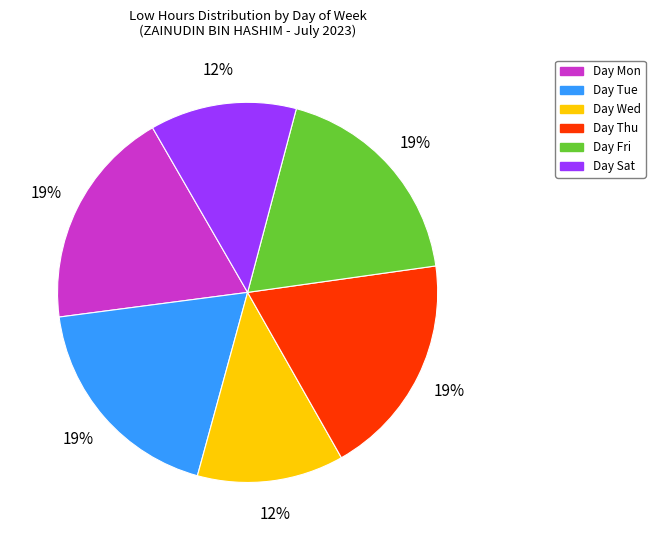

To the nearest percent, what is the combined percentage of Day Thu and Day Sat?

31%